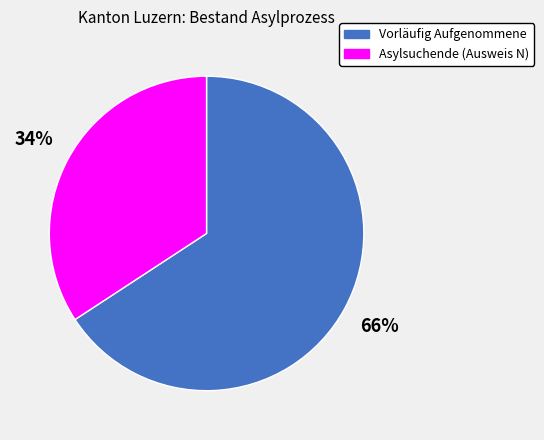

How many slices are in this pie chart?

2